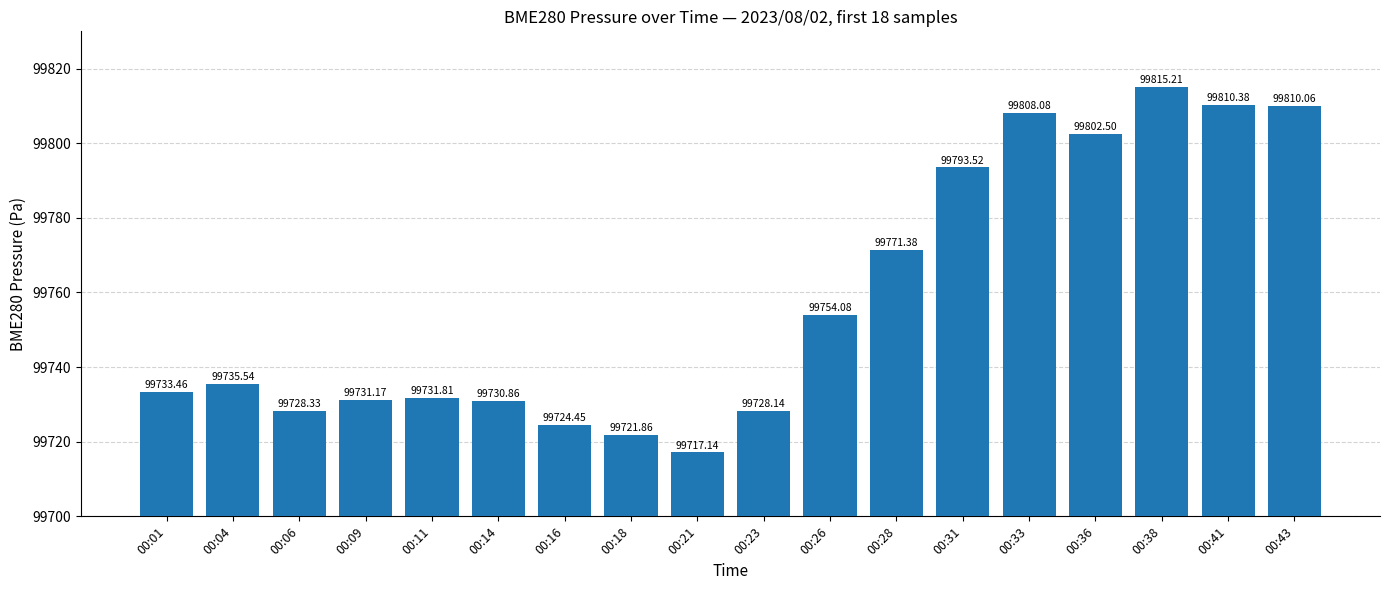

Are the bars grouped side by side (vs. stacked)?

No